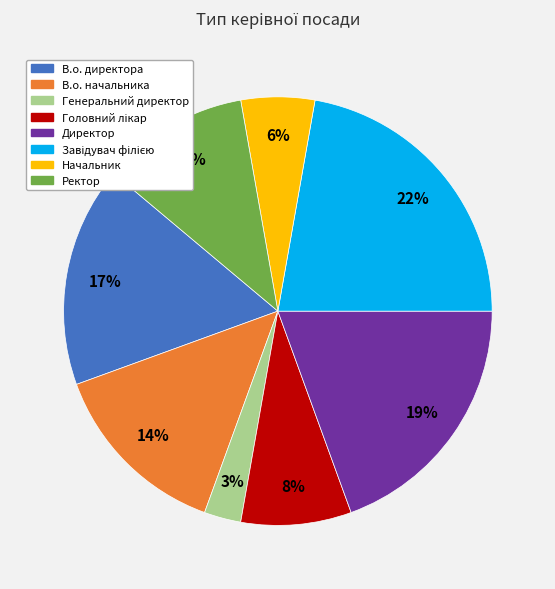

What is the smallest slice in the pie chart?

Генеральний директор